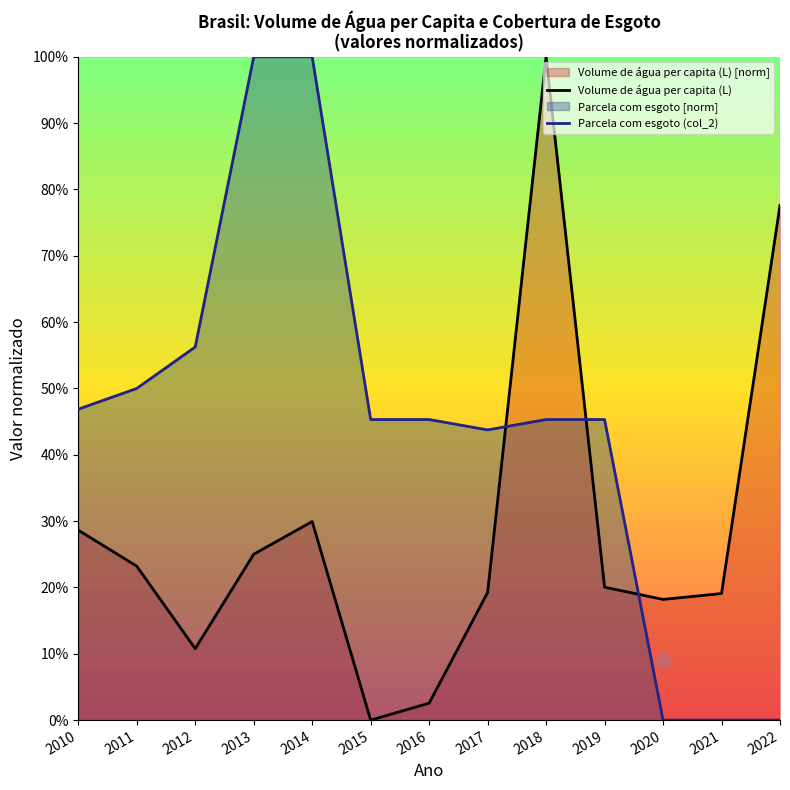

Which series reaches the minimum Y coordinate?

Volume de água per capita (L)